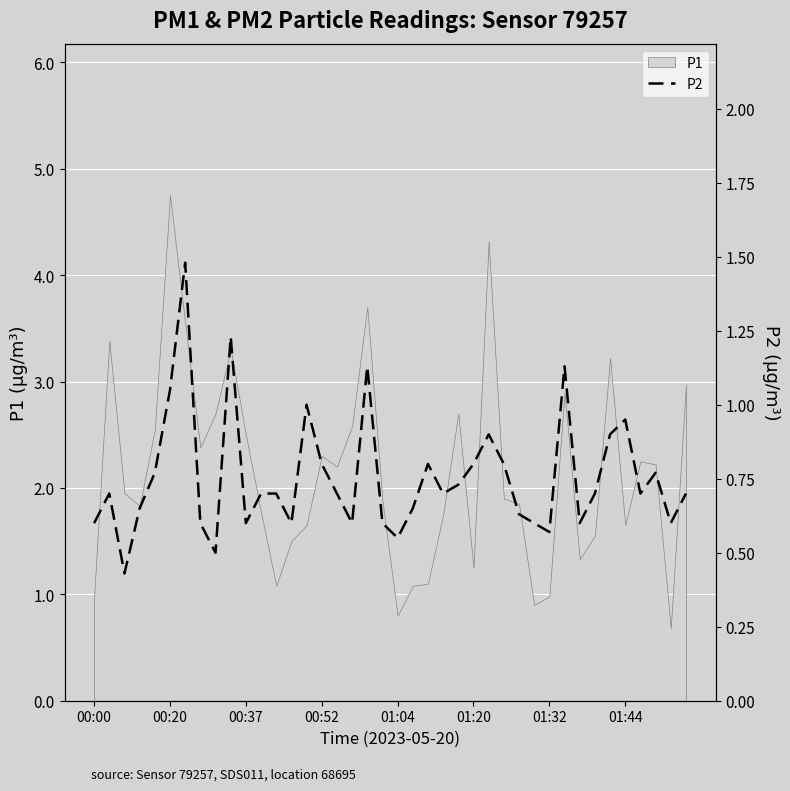

Is this an area chart (filled region under the line)?

No